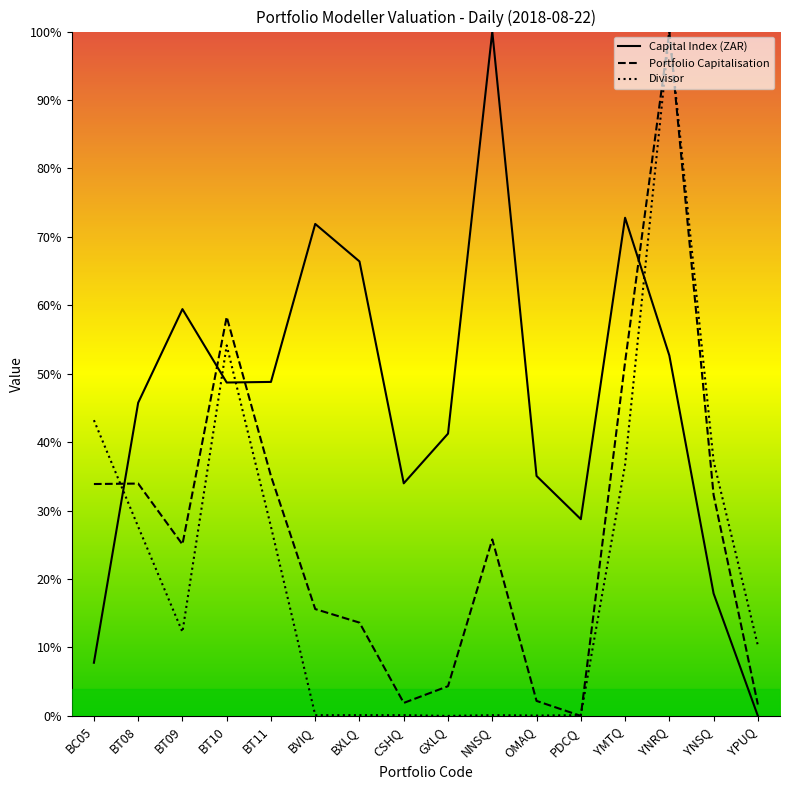

Where do Portfolio Capitalisation and Divisor first cross each other?

BC05 and BT08